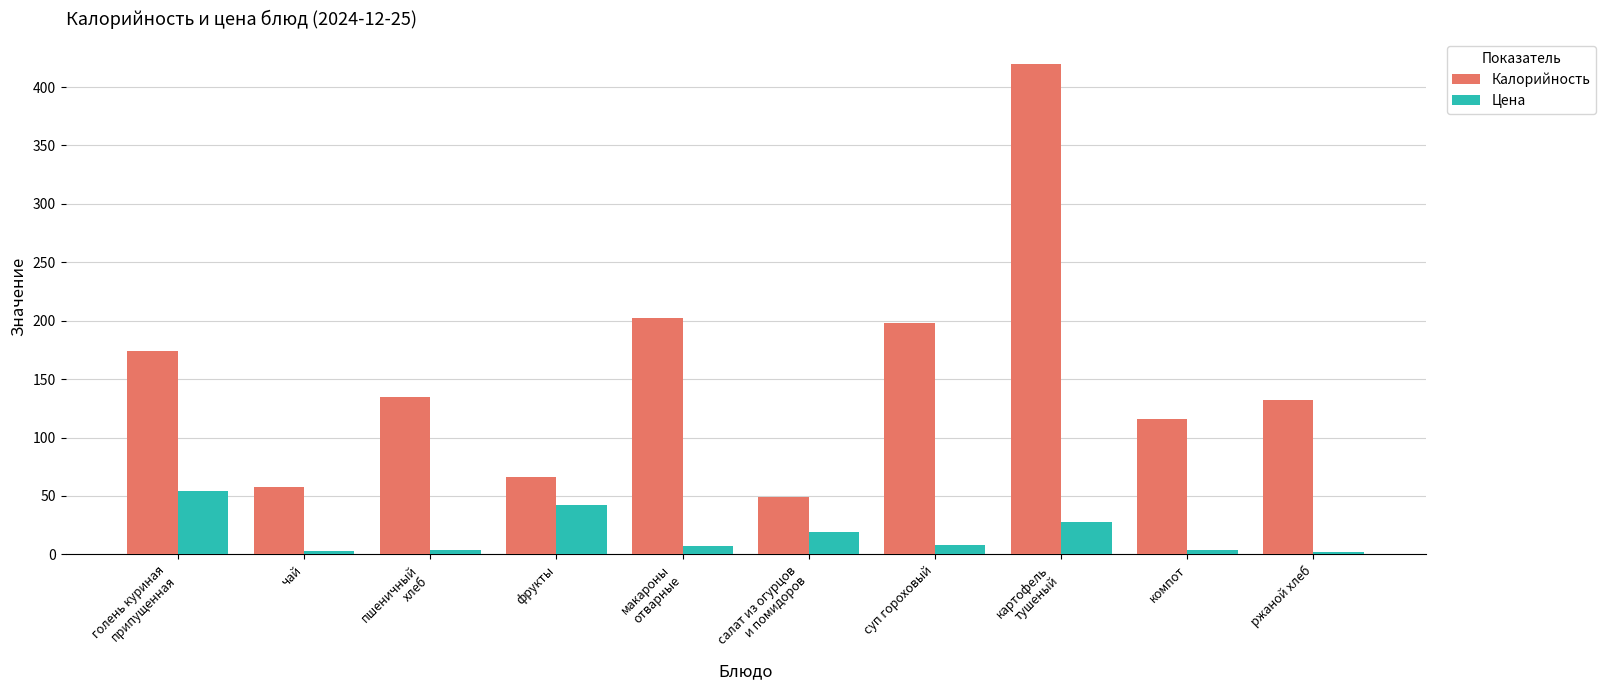

At which label does Калорийность reach its peak?

картофель
тушеный